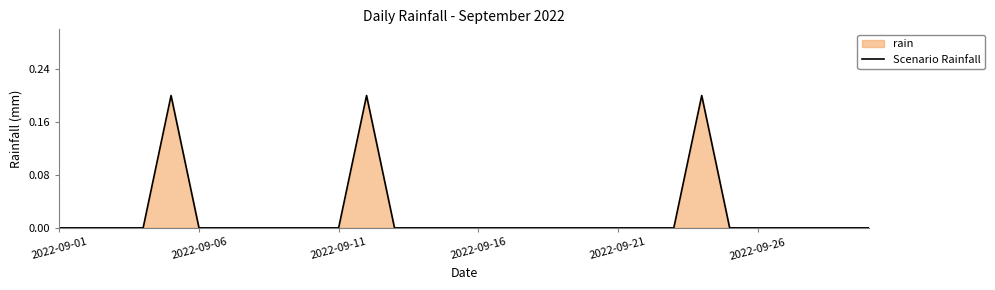

True or false: the data has more than 2 interior local peaks.

True